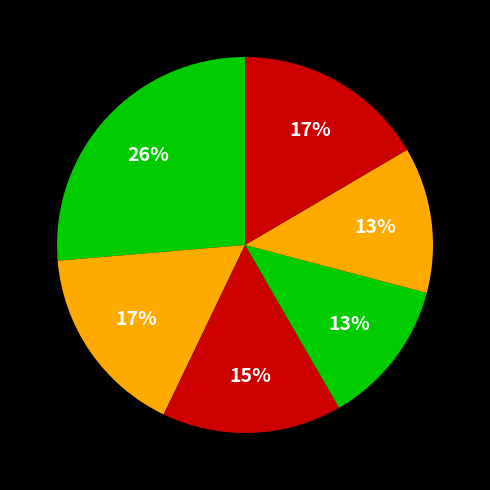

How many segments does this pie chart have?

6